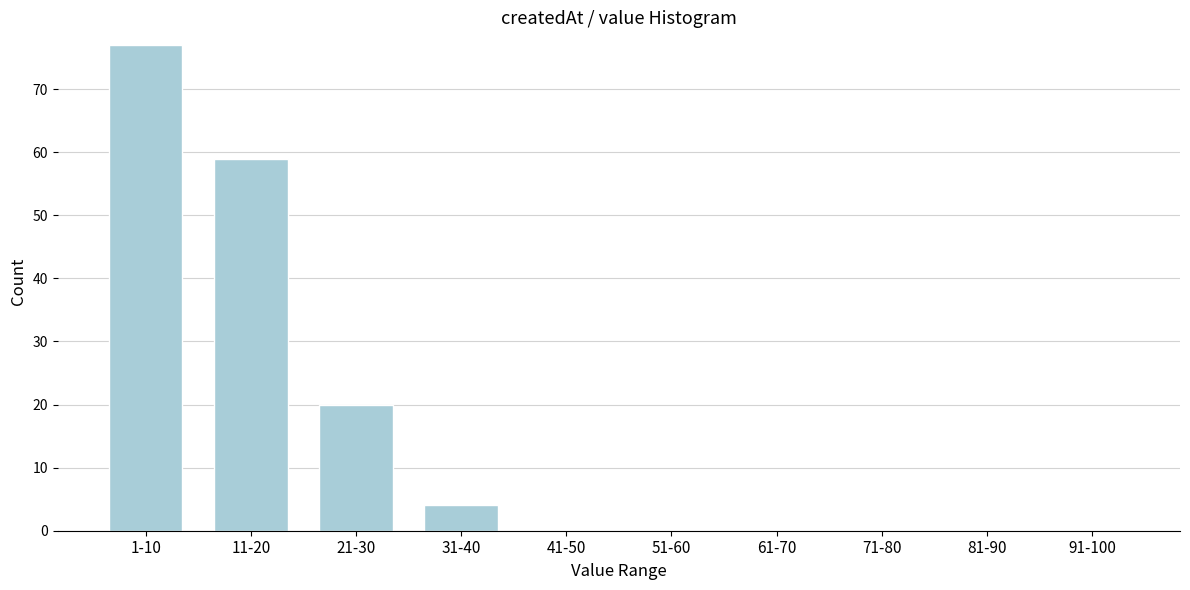

Reading left to right, transcribe all the data shown in this chart.

1-10=77	11-20=59	21-30=20	31-40=4	41-50=0	51-60=0	61-70=0	71-80=0	81-90=0	91-100=0